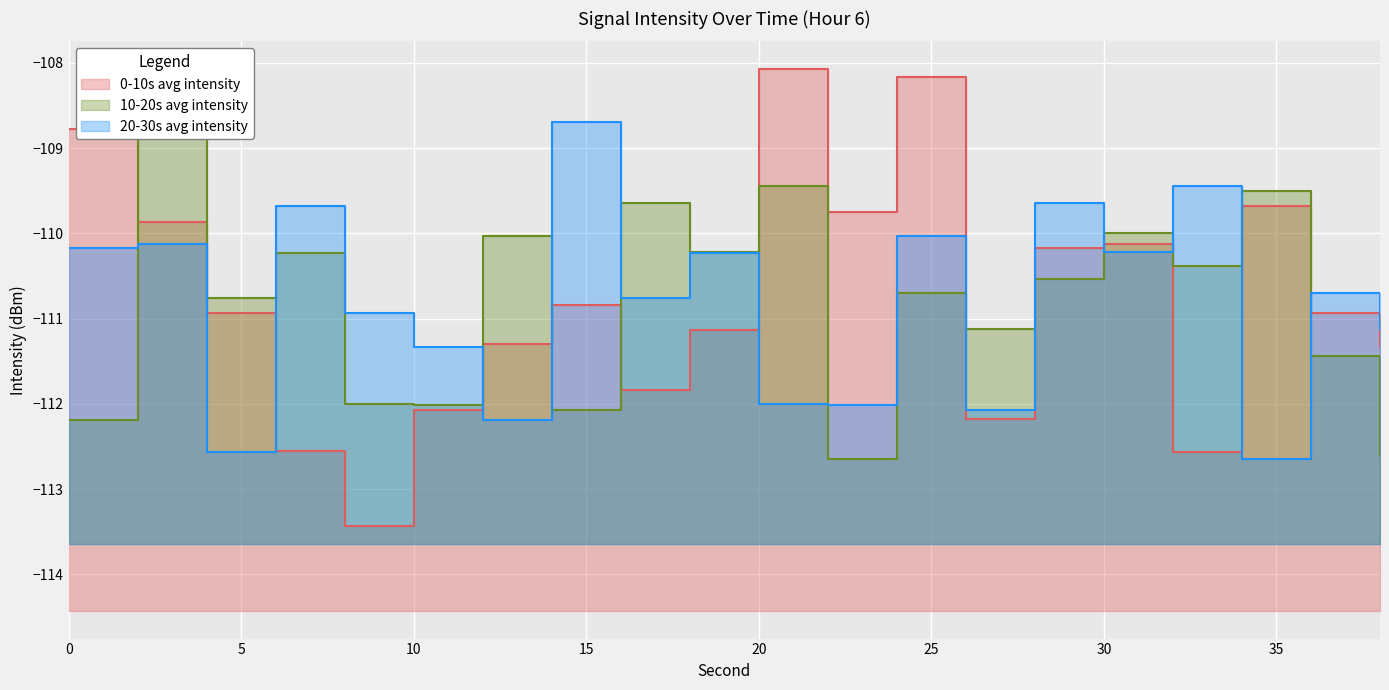

What are all the series names shown in the legend?

0-10s avg intensity, 10-20s avg intensity, 20-30s avg intensity